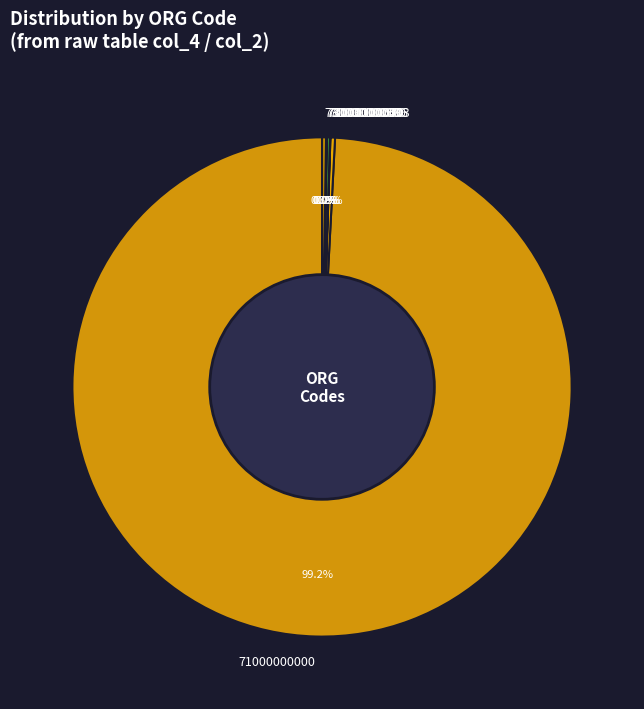

What percentage is NOT represented by 71000100493?

99.7%